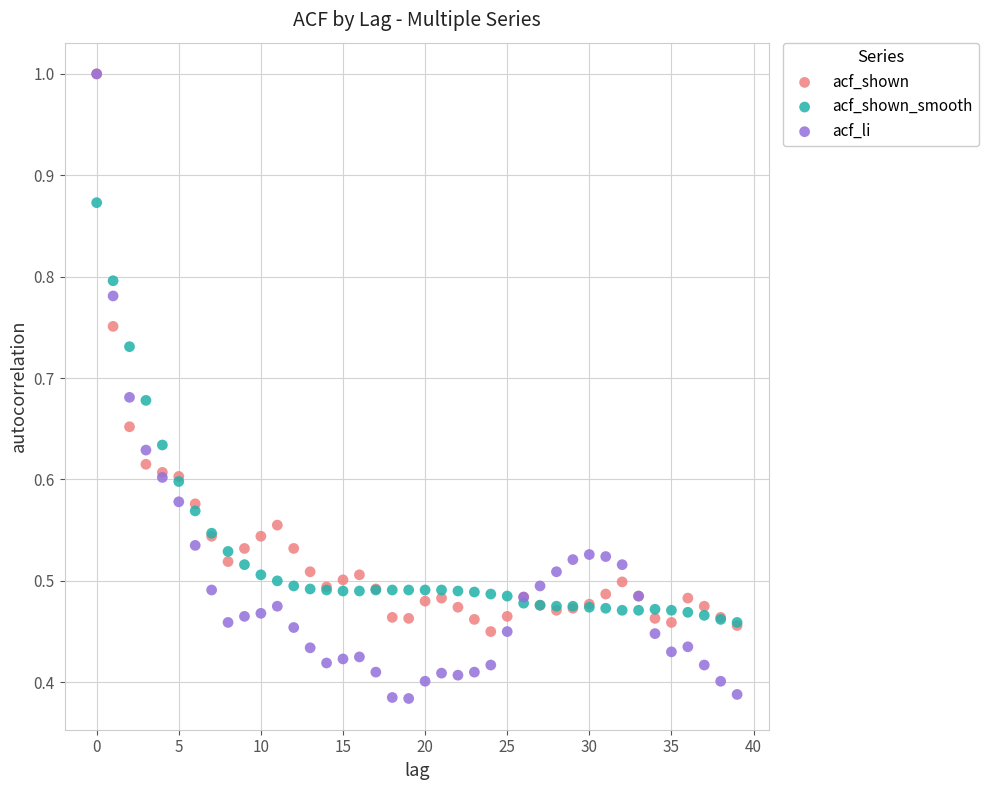

What are all the series names shown in the legend?

acf_shown, acf_shown_smooth, acf_li